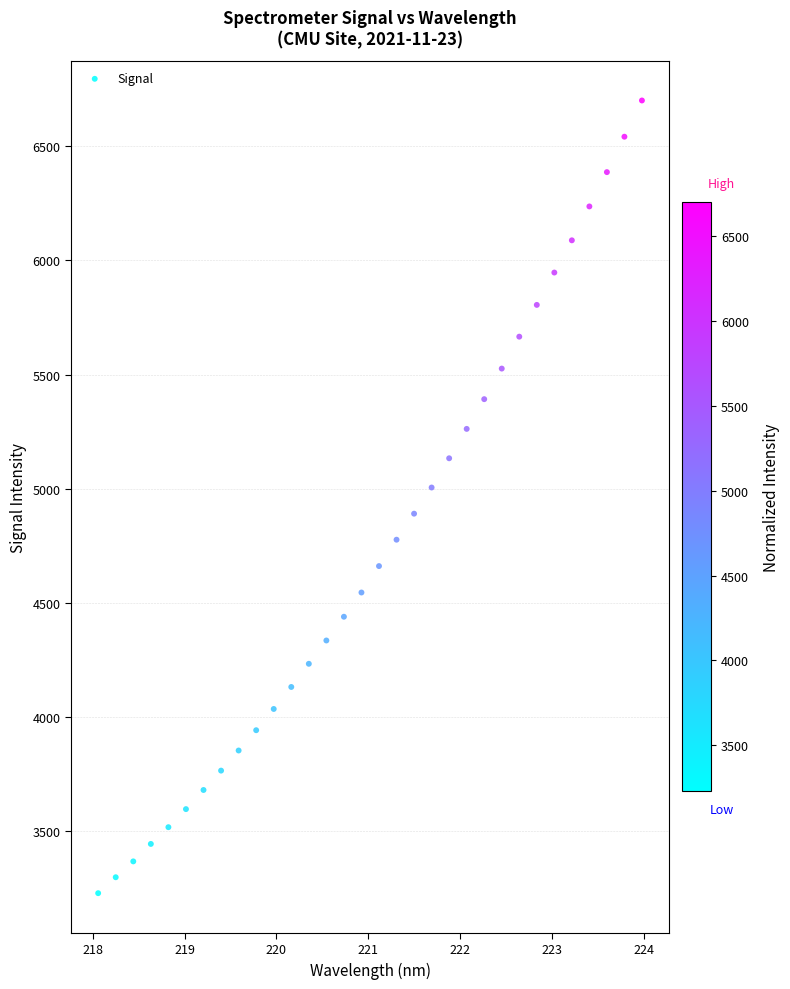

What is the range of Y values (max minus min)?

3473.3